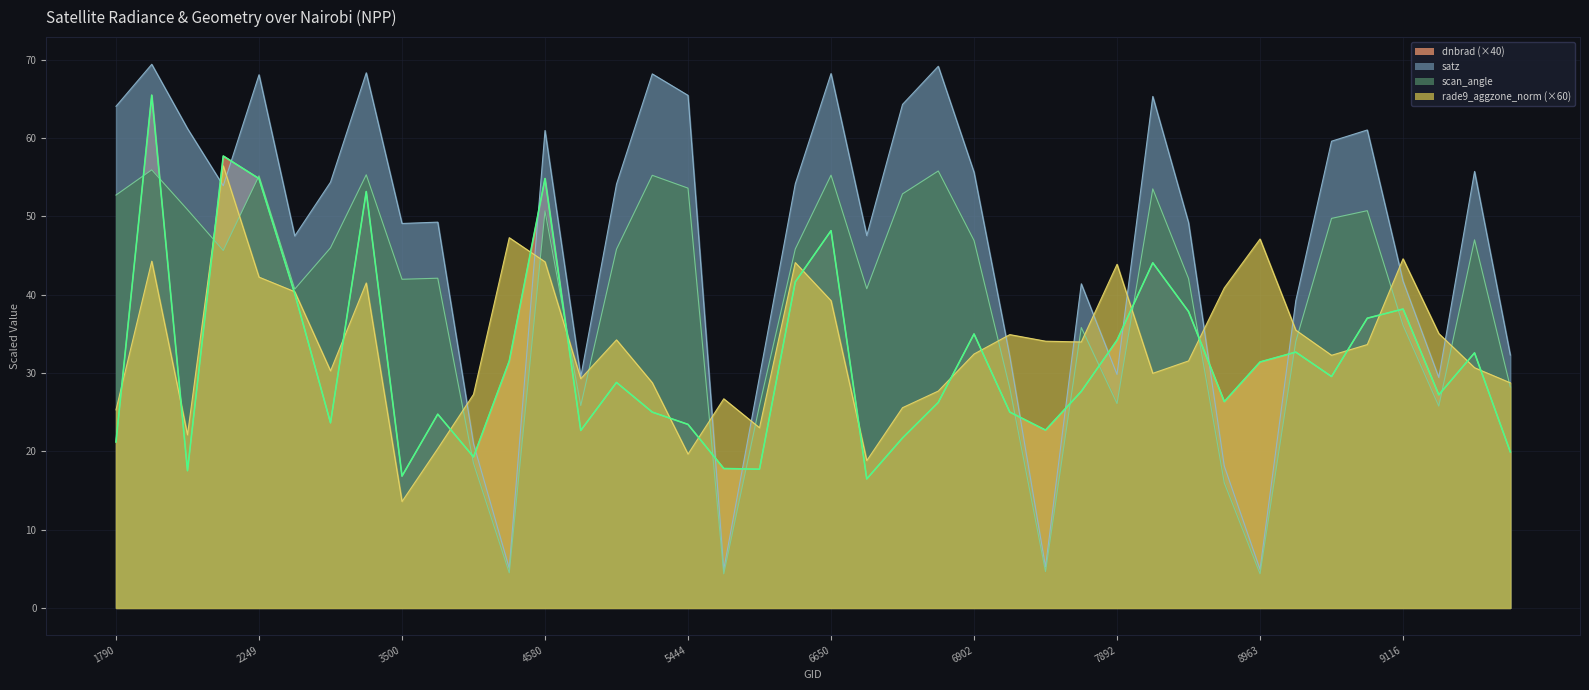

True or false: dnbrad has more than 2 points higher than both neighbors.

True